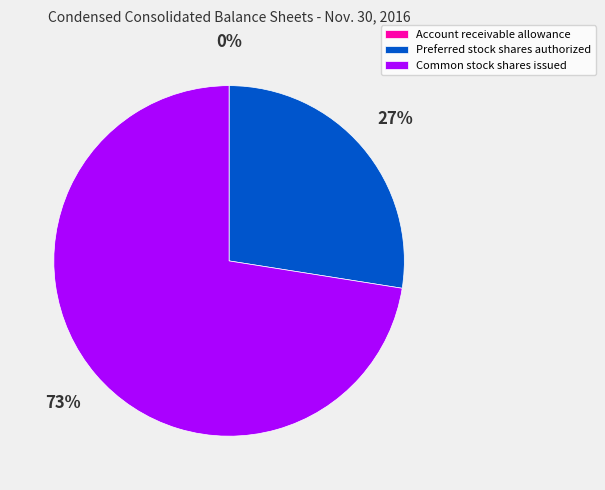

Which slice is the largest?

Common stock shares issued